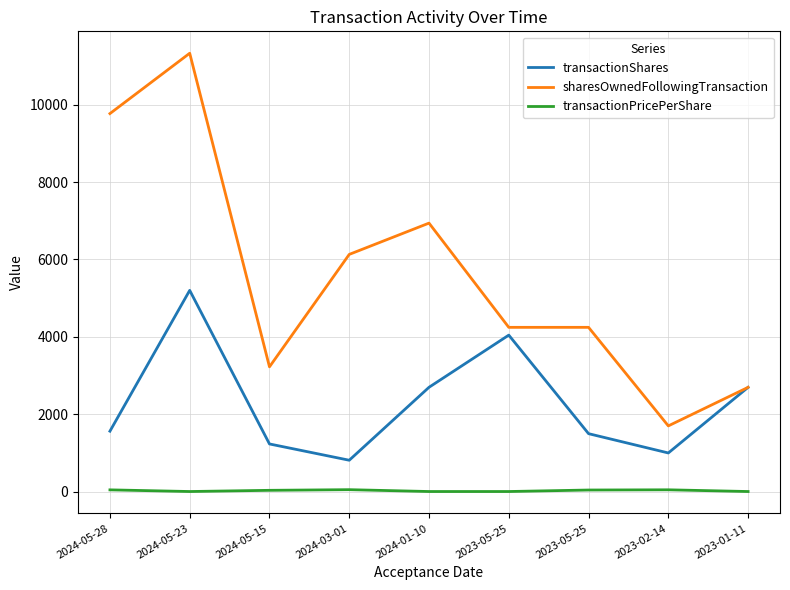

What are all the series names shown in the legend?

transactionShares, sharesOwnedFollowingTransaction, transactionPricePerShare